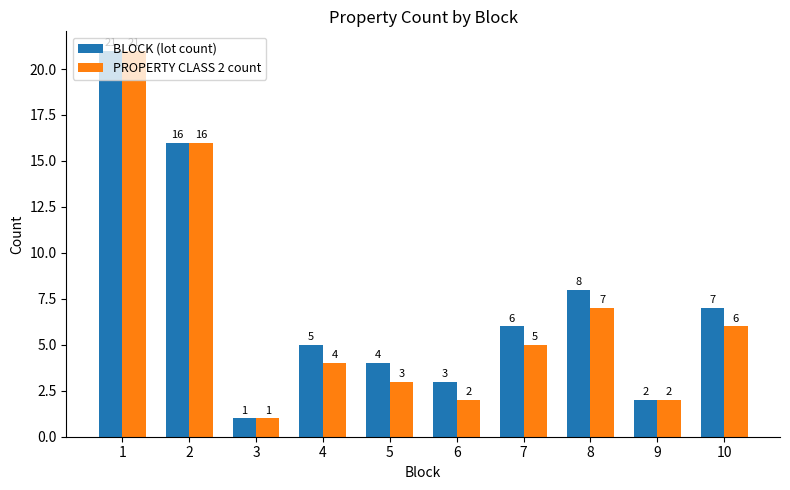

What are all the series names shown in the legend?

BLOCK (lot count), PROPERTY CLASS 2 count